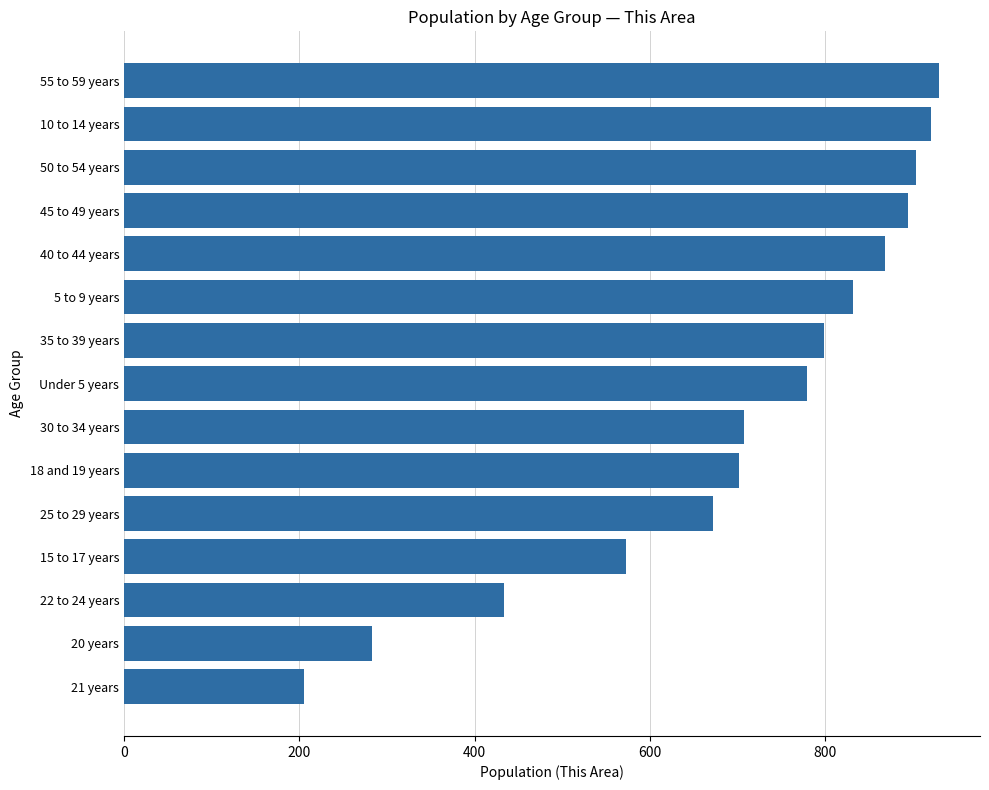

How many bars are there in total?

15